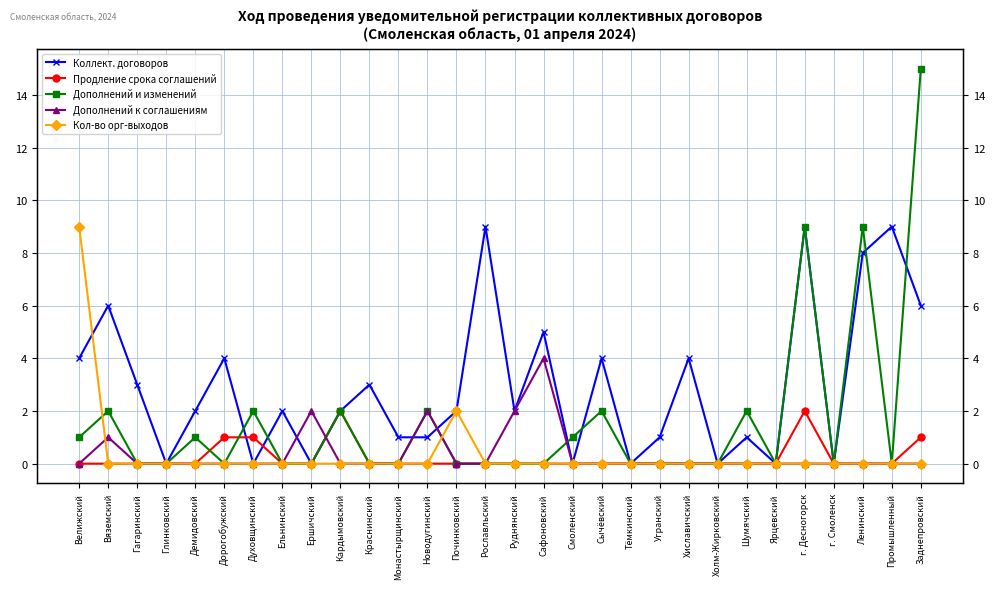

Reading left to right, list all the values displayed in this chart.

Коллект. договоров: 4	6	3	0	2	4	0	2	0	2	3	1	1	2	9	2	5	0	4	0	1	4	0	1	0	9	0	8	9	6
Продление срока соглашений: 0	0	0	0	0	1	1	0	0	2	0	0	0	0	0	0	0	0	0	0	0	0	0	0	0	2	0	0	0	1
Дополнений и изменений: 1	2	0	0	1	0	2	0	0	2	0	0	2	0	0	0	0	1	2	0	0	0	0	2	0	9	0	9	0	15
Дополнений к соглашениям: 0	1	0	0	0	0	0	0	2	0	0	0	2	0	0	2	4	0	0	0	0	0	0	0	0	0	0	0	0	0
Кол-во орг-выходов: 9	0	0	0	0	0	0	0	0	0	0	0	0	2	0	0	0	0	0	0	0	0	0	0	0	0	0	0	0	0